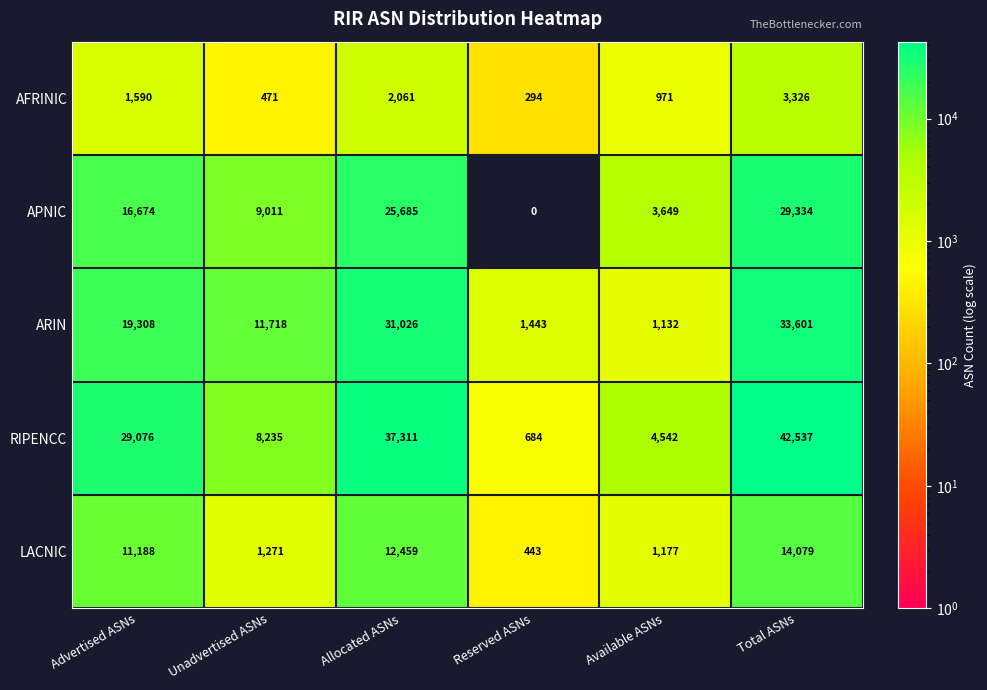

At which category does the chart reach its minimum across all series?

Reserved ASNs